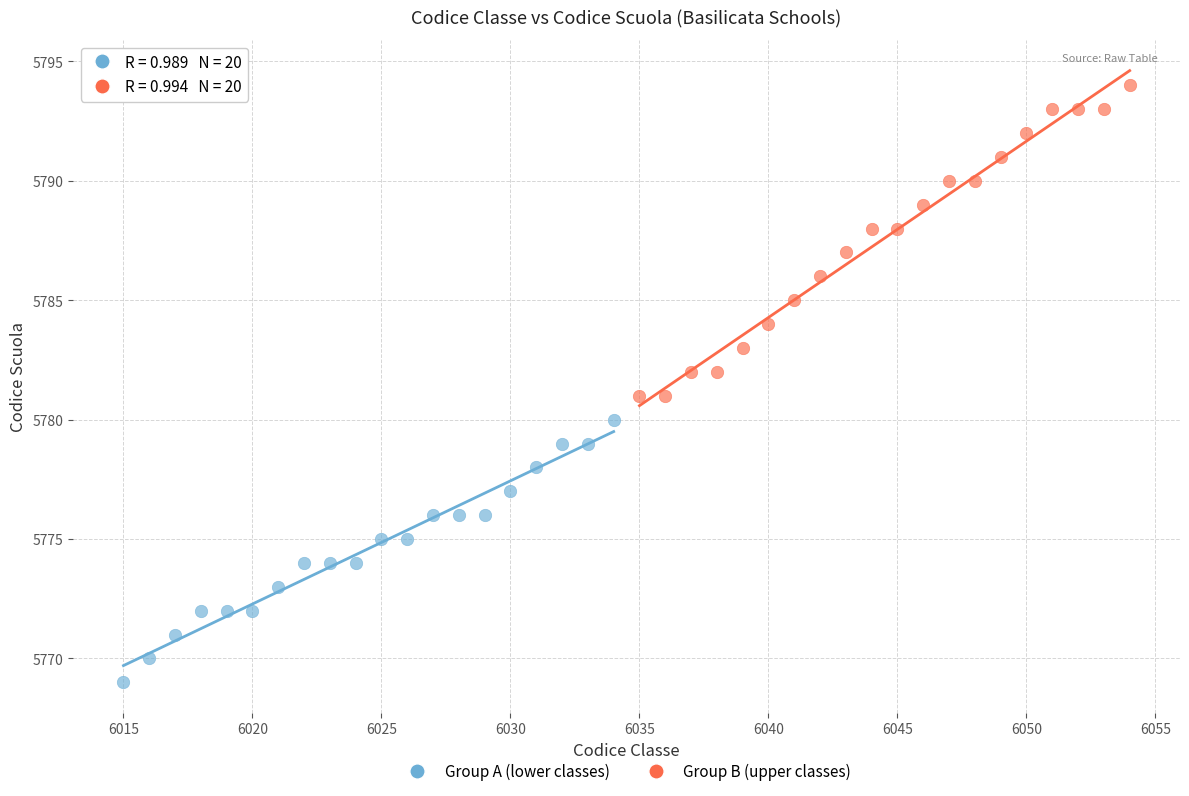

Which series has the largest Y range (max minus min)?

Group B (upper classes)